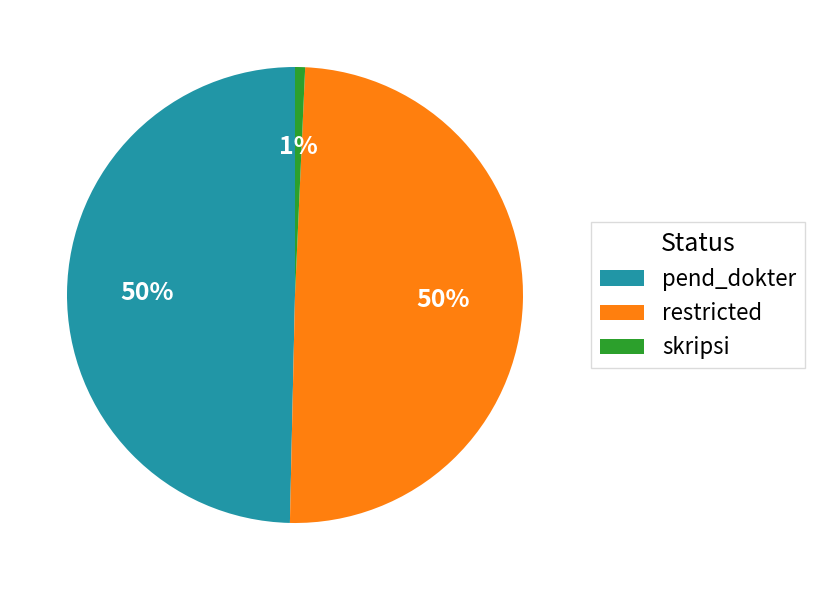

Count the number of slices in the pie.

3